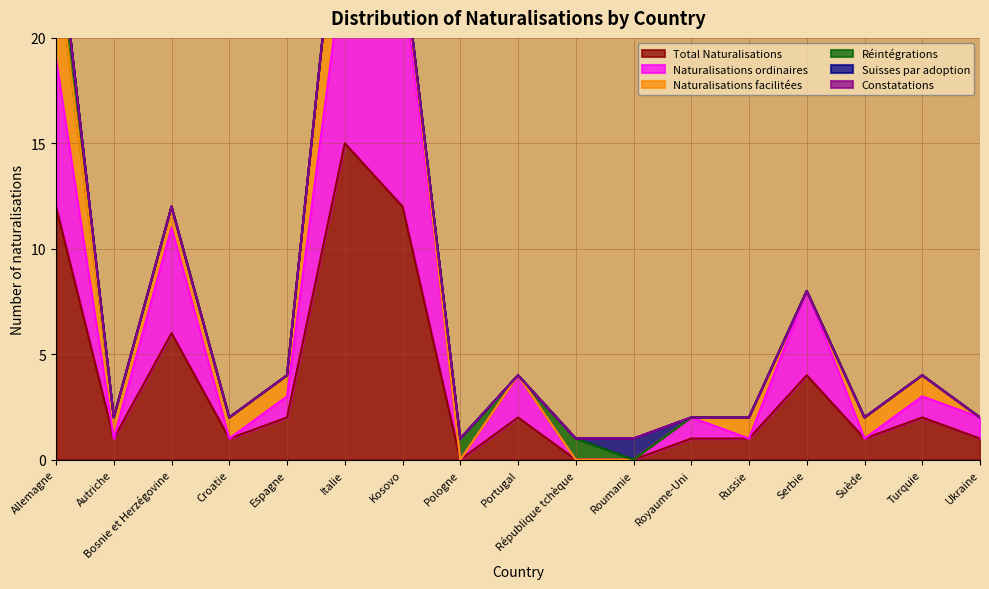

At which category is the sum across all series the highest?

Italie